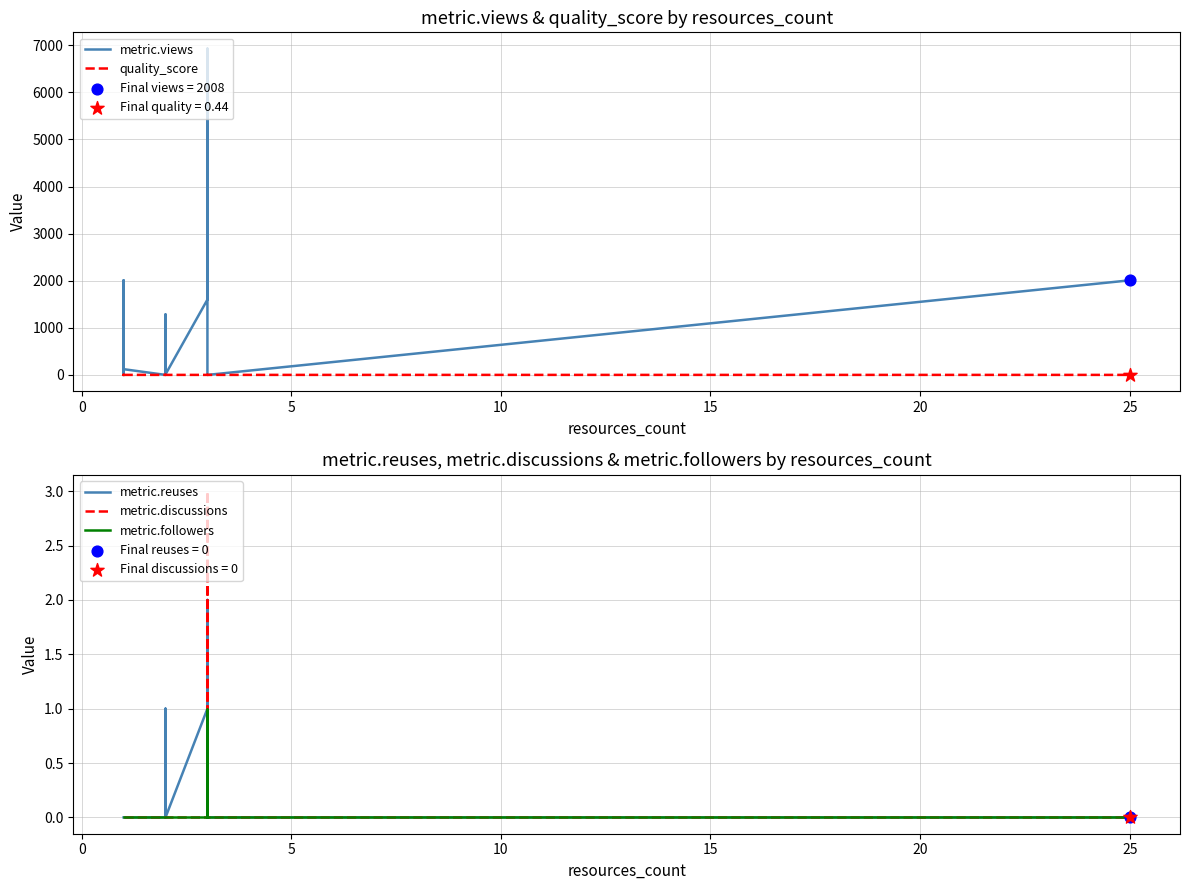

What are all the series names shown in the legend?

metric.views, quality_score, metric.reuses, metric.discussions, metric.followers